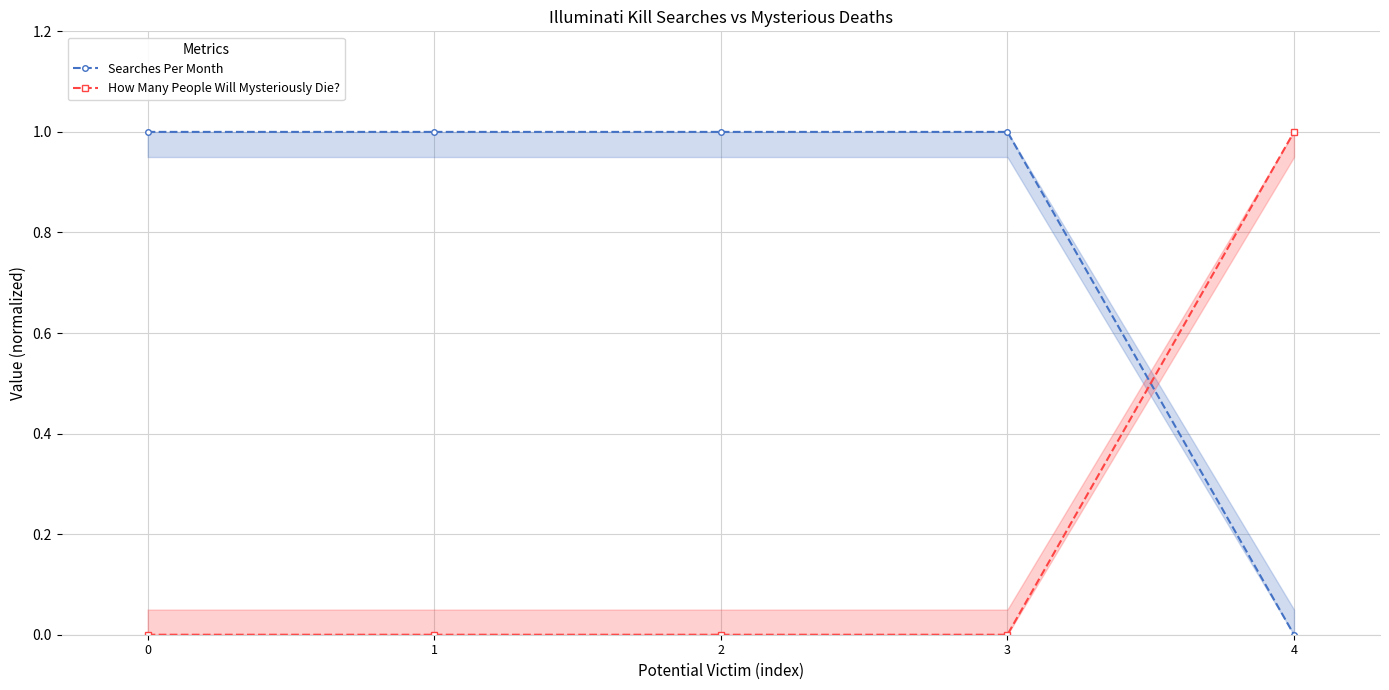

What are all the series names shown in the legend?

Searches Per Month, How Many People Will Mysteriously Die?